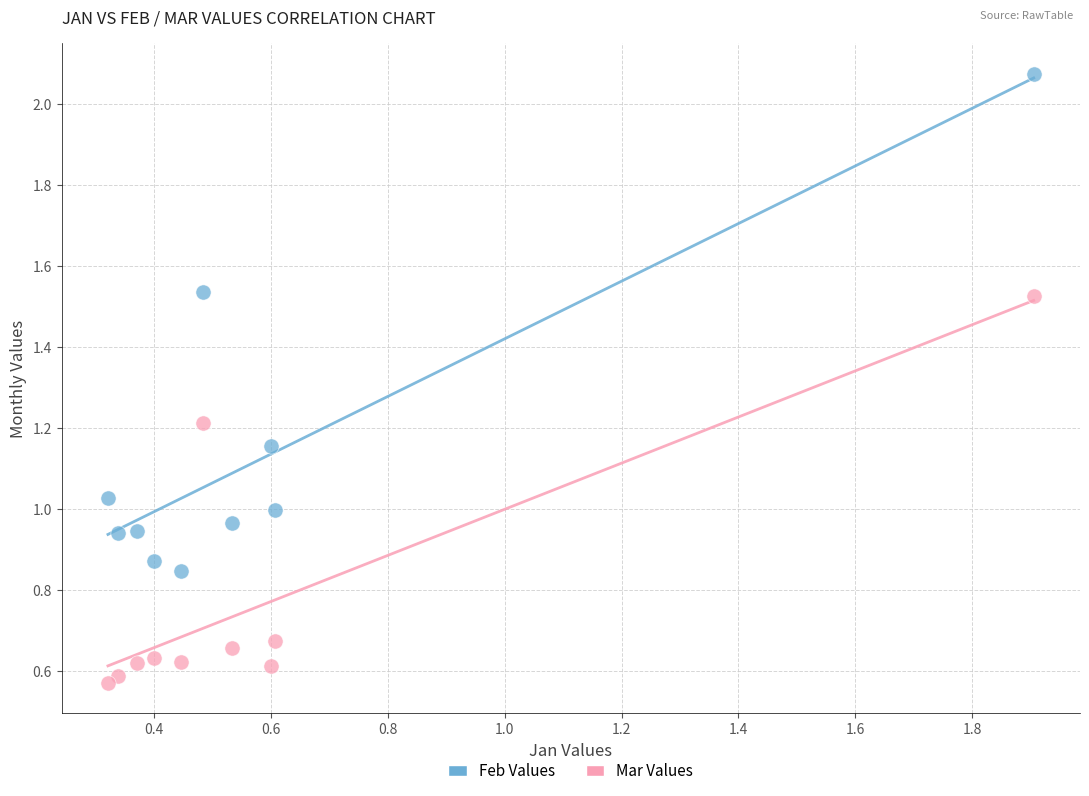

Which series has the widest spread of Y values?

Feb Values